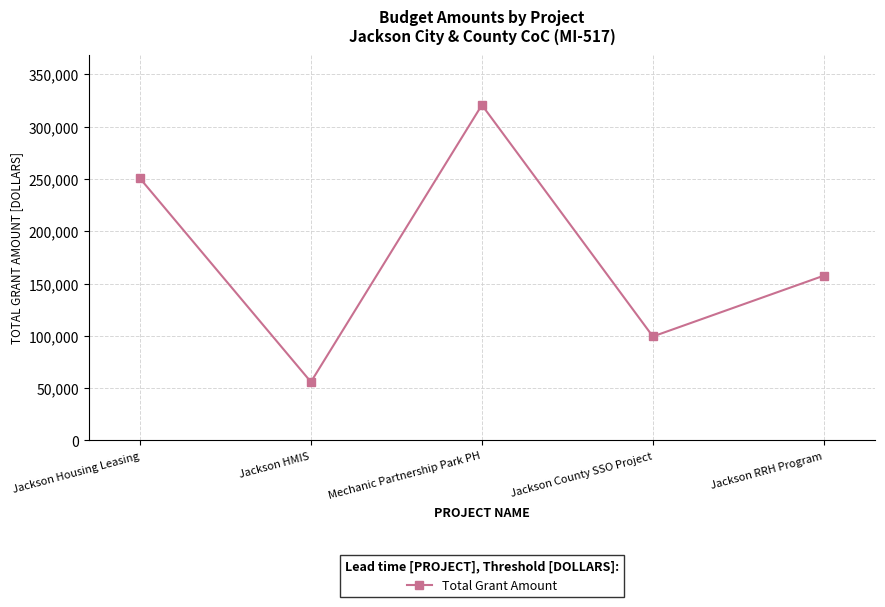

At which label is the value closest to 188347?

Jackson RRH Program